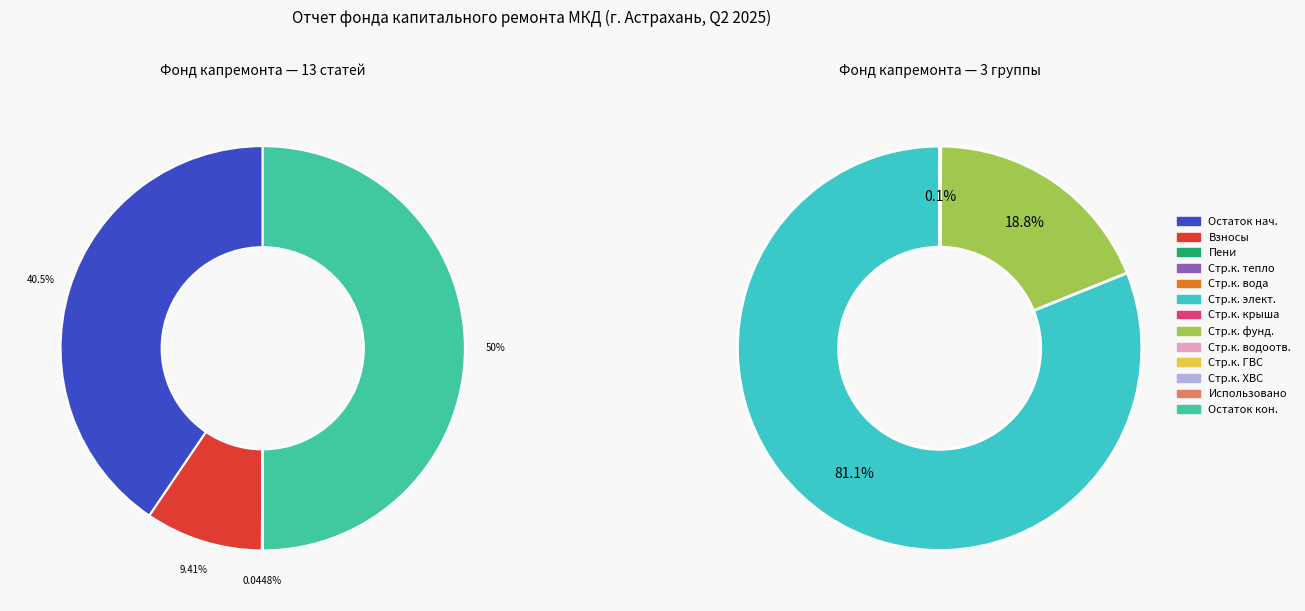

Between Строительный контроль водоснабжения and Использовано средств, which is larger?

Строительный контроль водоснабжения